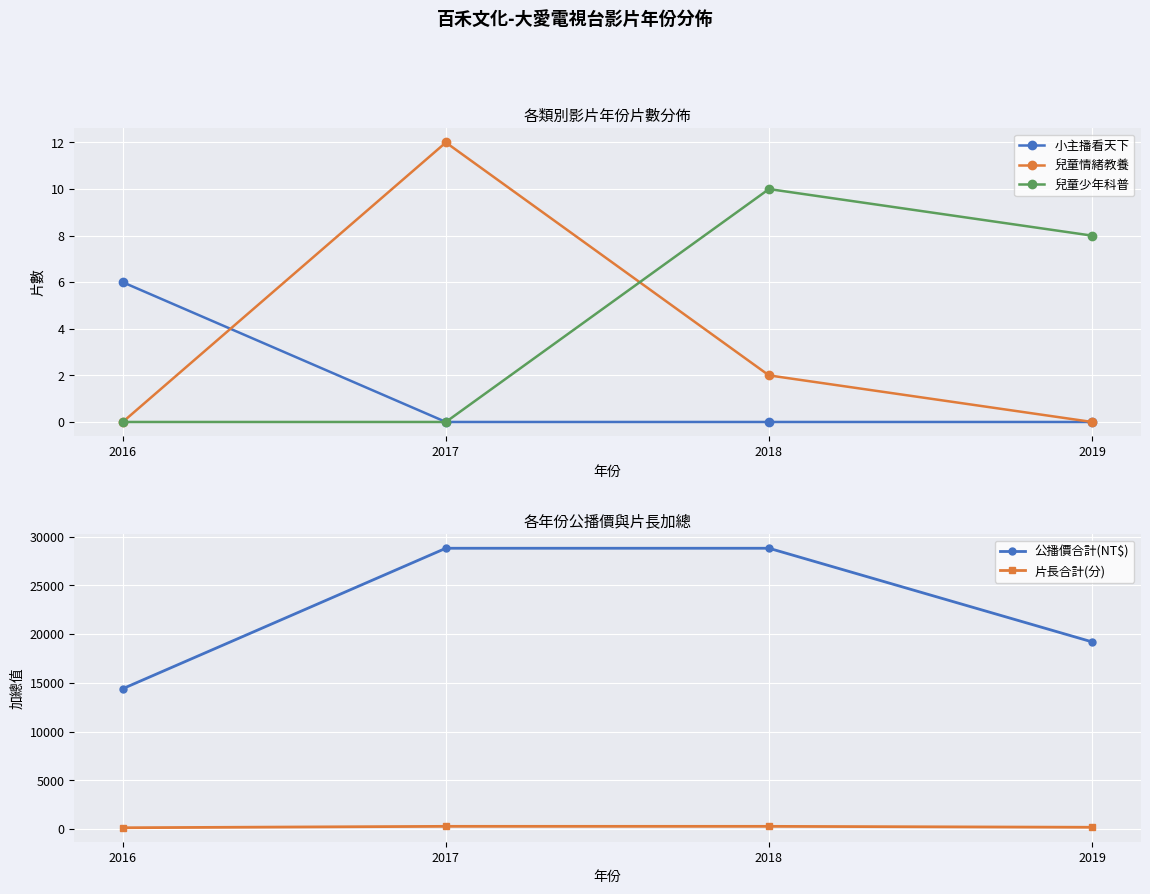

What is the average value of the 兒童少年科普 series?

4